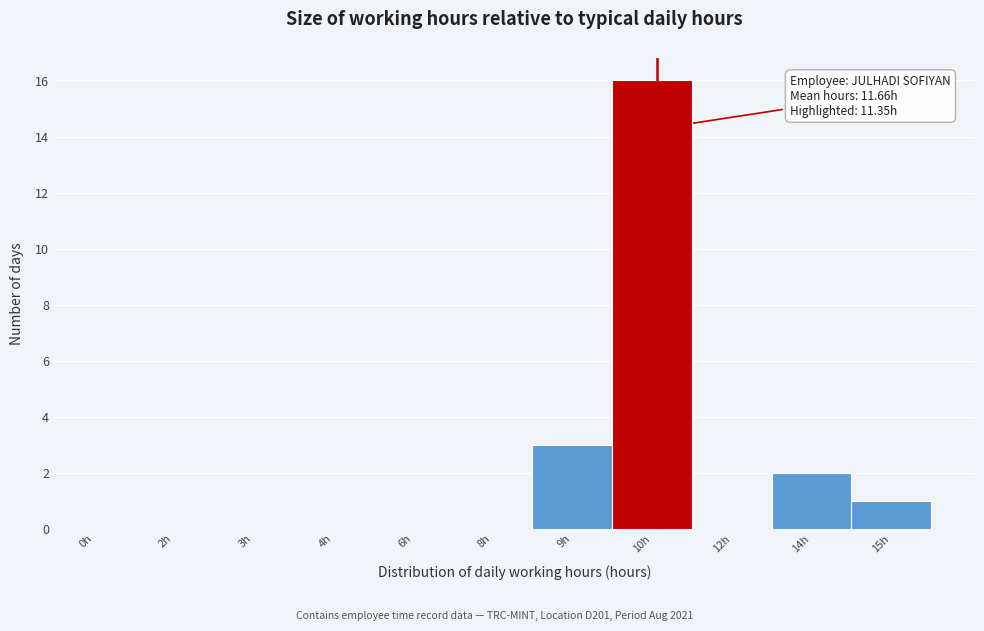

Reading left to right, extract all data points from this chart.

0h=0	2h=0	3h=0	4h=0	6h=0	8h=0	9h=3	10h=16	12h=0	14h=2	15h=1